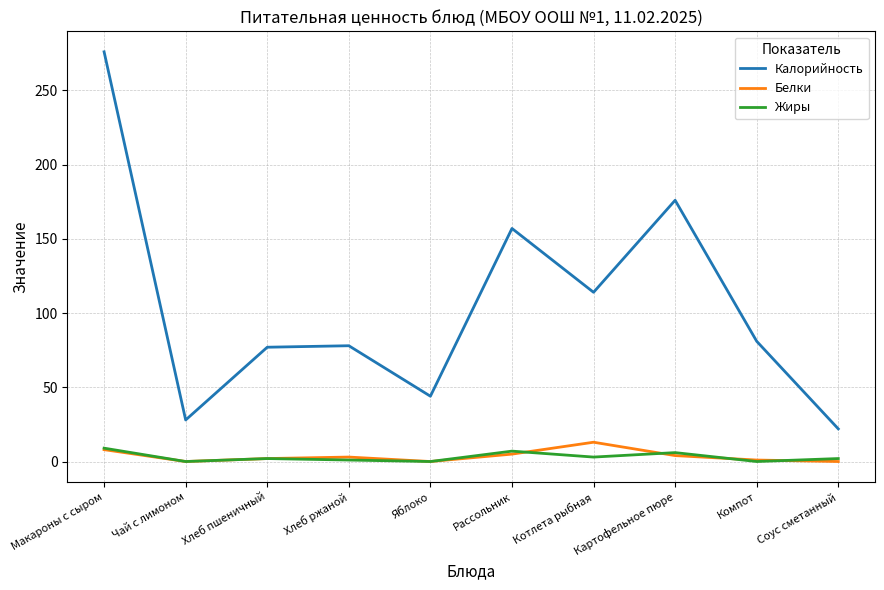

True or false: Калорийность and Жиры cross at least once.

False